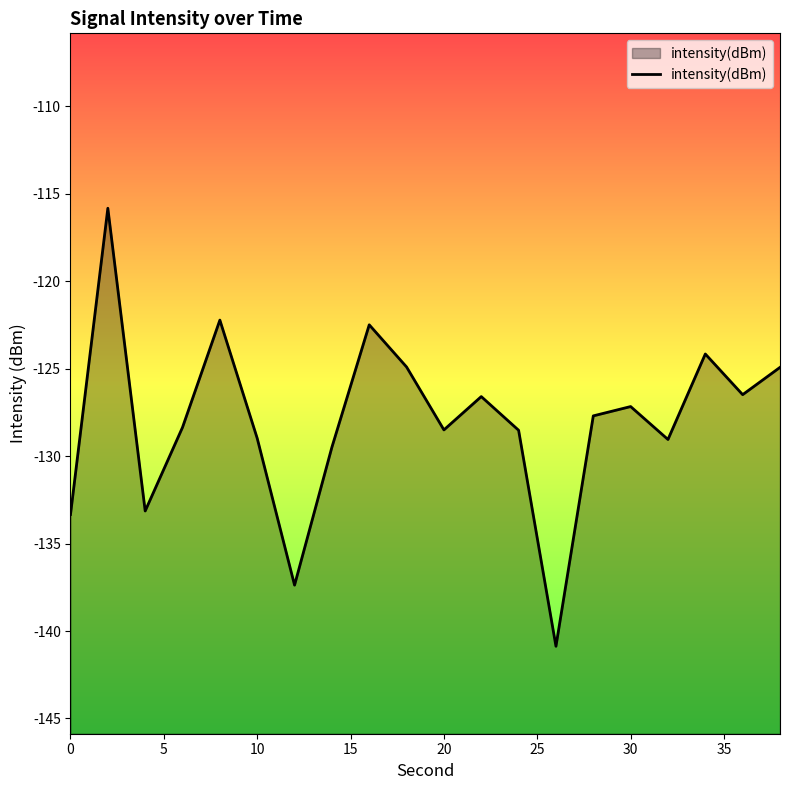

What is the difference between the maximum and minimum values?

25.0